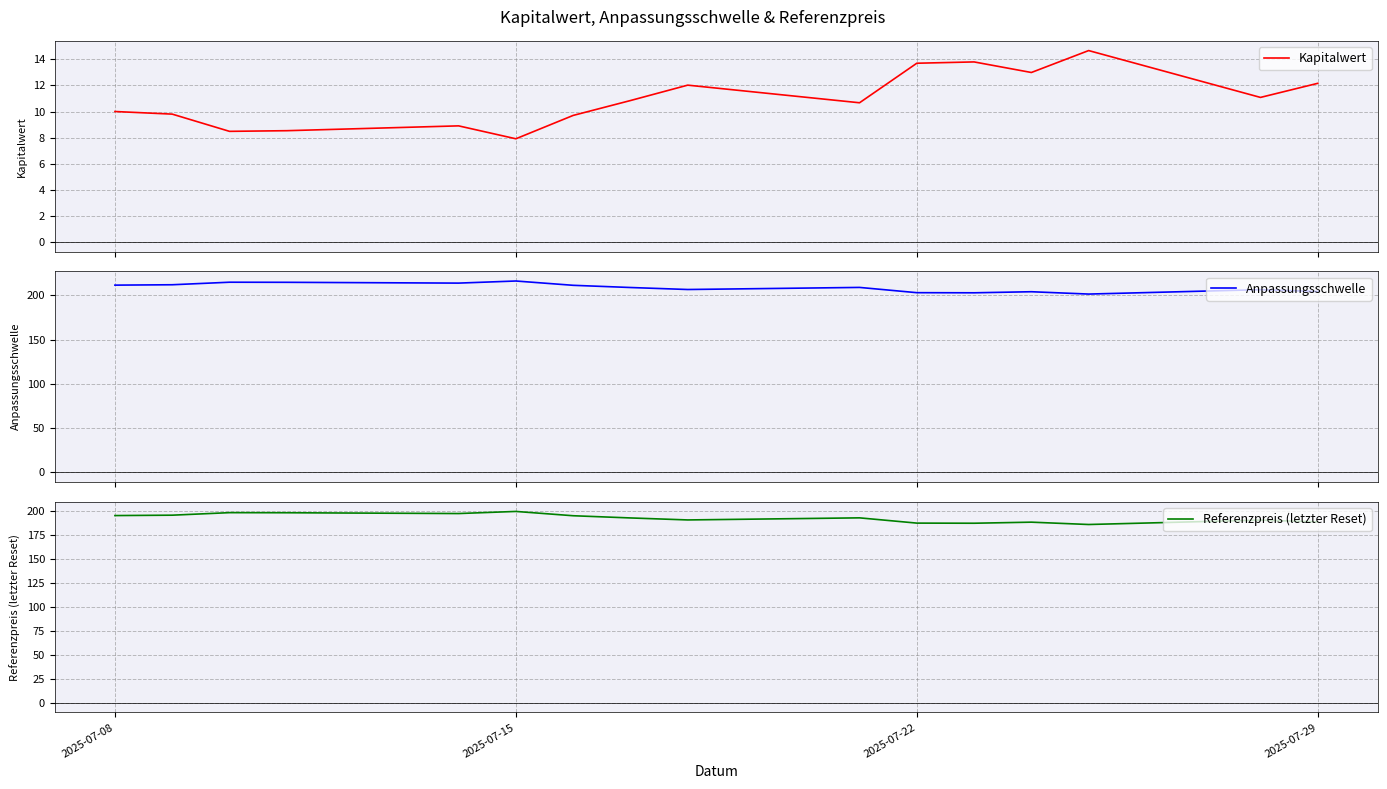

Reading left to right, list all the values displayed in this chart.

Kapitalwert: 10.0	9.8	8.5	8.5	8.9	7.9	9.7	10.8	12.0	10.7	13.7	13.8	13.0	14.7	11.1	12.2
Anpassungsschwelle: 211.6	212.0	214.9	214.8	213.9	216.2	211.4	208.9	206.6	209.0	203.0	202.9	204.1	201.5	206.4	204.4
Referenzpreis (letzter Reset): 195.0	195.4	198.0	197.9	197.1	199.3	194.8	192.5	190.4	192.6	187.1	187.0	188.1	185.7	190.3	188.4